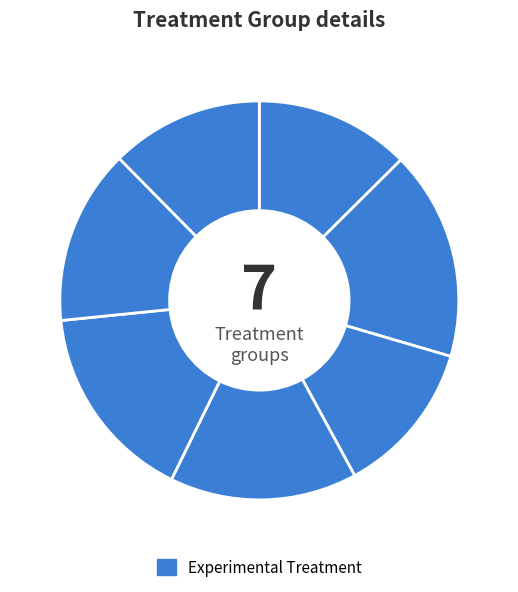

How many slices are in this pie chart?

7